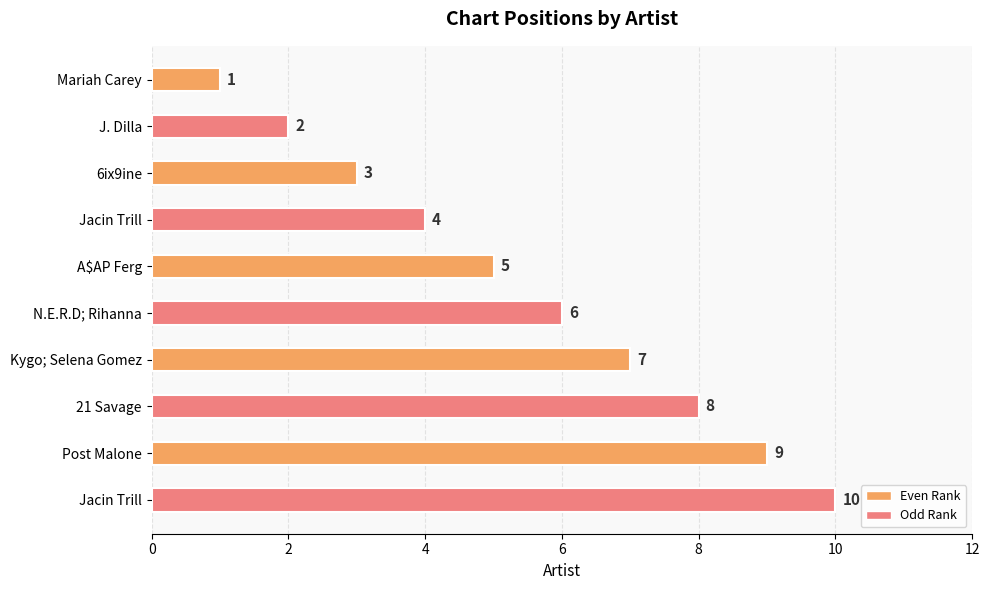

How many series are shown in this chart?

1